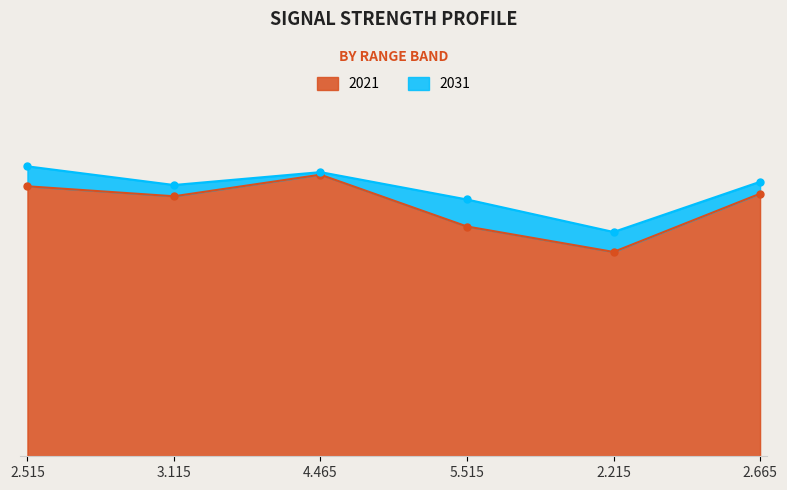

What is the average value of the 2031 series?

82.9